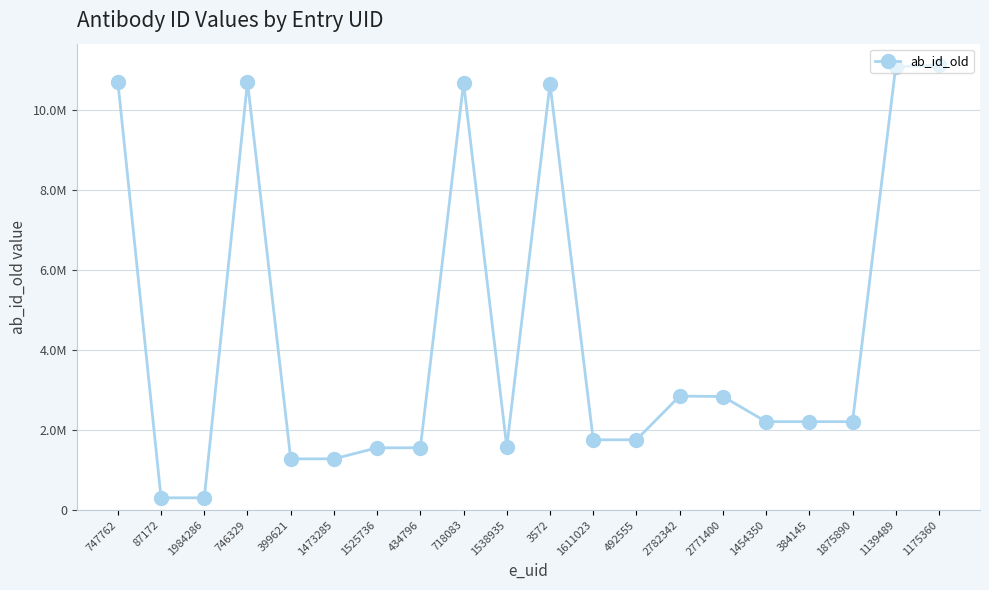

How many interior local valleys (lower than both neighbors) does the data have?

1